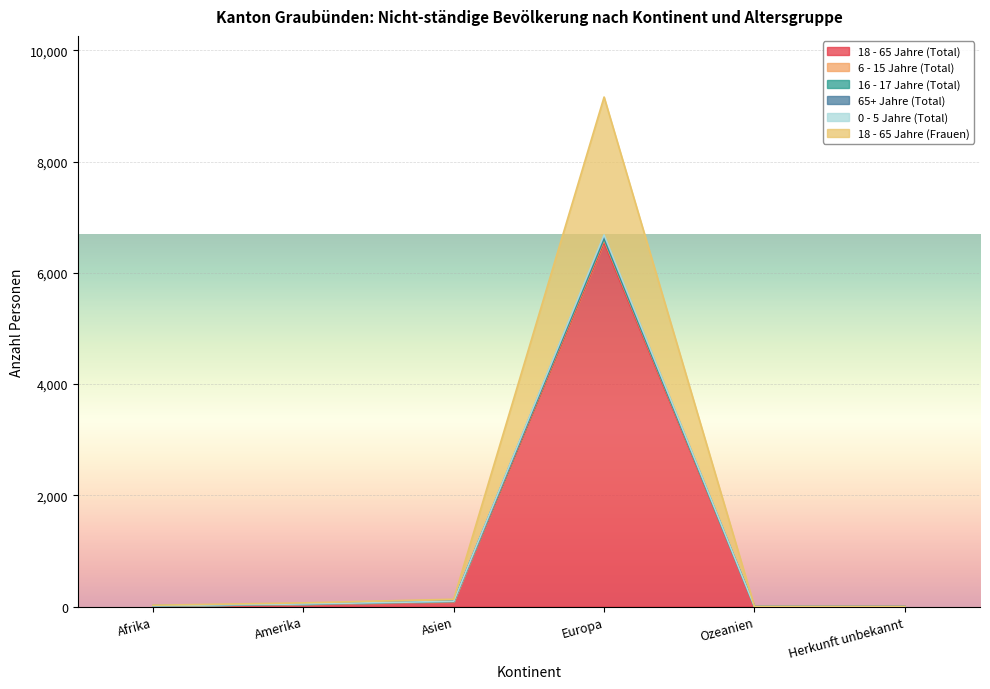

True or false: 65+ Jahre (Total) has a value of 91 at Asien.

True